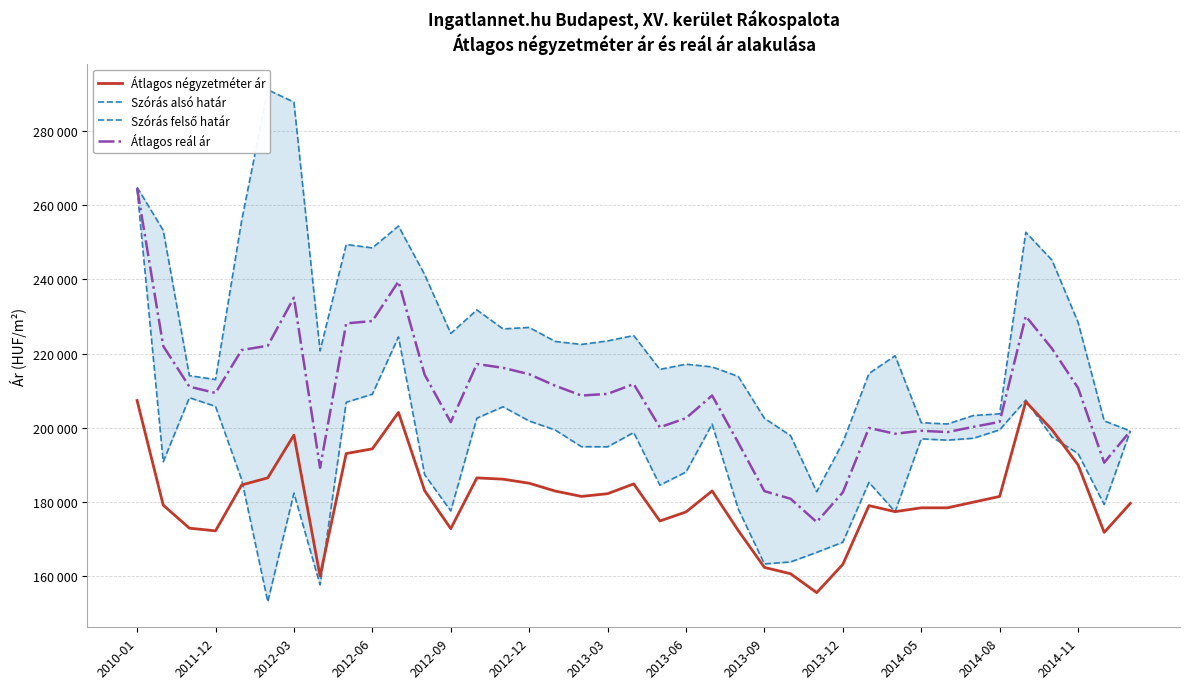

Reading left to right, transcribe all the data shown in this chart.

Átlagos négyzetméter ár: 207368	179180	172978	172253	184605	186535	198052	160064	193081	194341	204148	183101	172843	186518	186176	185082	182970	181534	182261	184904	174916	177347	183007	172344	162410	160701	155609	163226	179053	177429	178461	178461	179991	181525	207045	199514	190039	171837	179661
Szórás alsó határ: 264364	190864	208128	205787	186081	153171	182412	157710	206883	209070	224491	187373	177631	202620	205681	201853	199405	194930	194892	198742	184561	188095	201009	178137	163347	163877	166459	169197	185311	177406	197040	196689	197204	199463	207474	197554	193080	179356	199148
Szórás felső határ: 264820	253198	214060	213015	255833	291079	287748	220748	249397	248476	254361	241315	225441	231770	226661	227049	223275	222470	223420	224866	215751	217151	216417	213855	202571	197915	182803	196049	214643	219422	201390	201039	203330	203775	252684	245198	228436	201882	199148
Átlagos reál ár: 264592	222031	211094	209401	220957	222125	235080	189229	228140	228773	239426	214344	201536	217195	216171	214451	211340	208700	209156	211804	200156	202623	208713	195996	182959	180896	174631	182623	199977	198414	199215	198864	200267	201619	230079	221376	210758	190619	199148